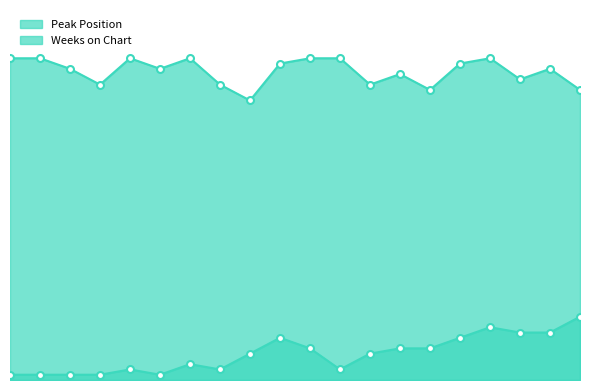

Which series has the widest spread of values?

Peak Position